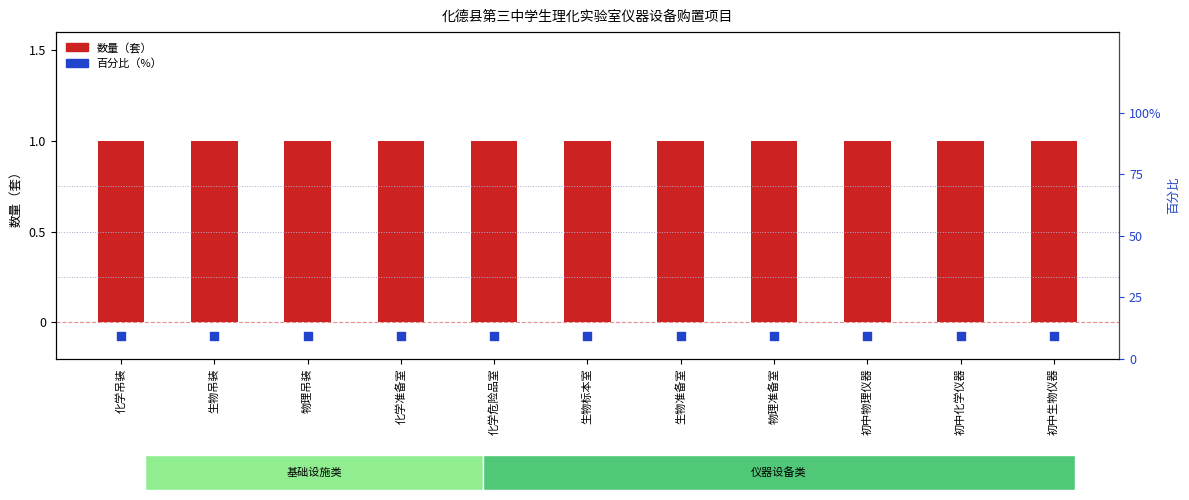

Which series has the largest total across all categories?

百分比（%）